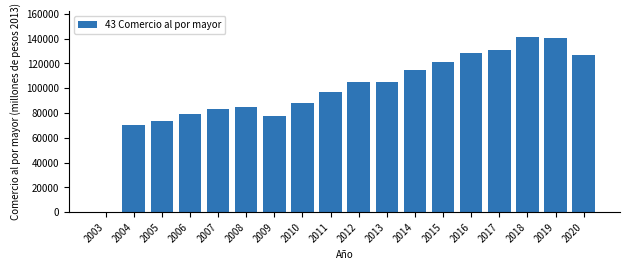

What is the sum of the values at 2017 and 2004?

201102.6